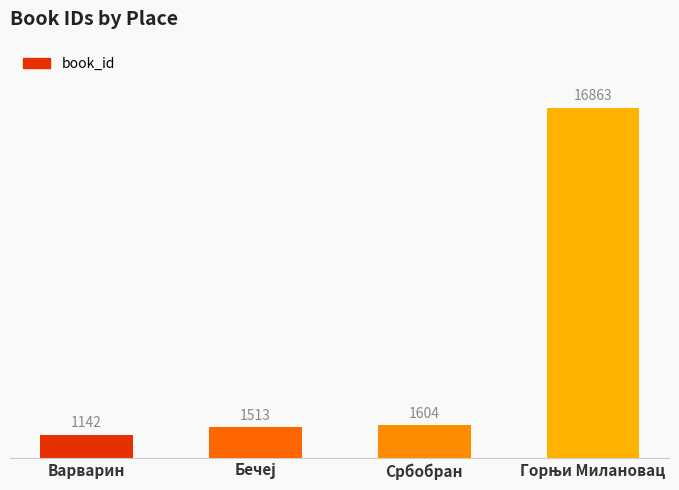

Does the chart contain stacked bars?

No